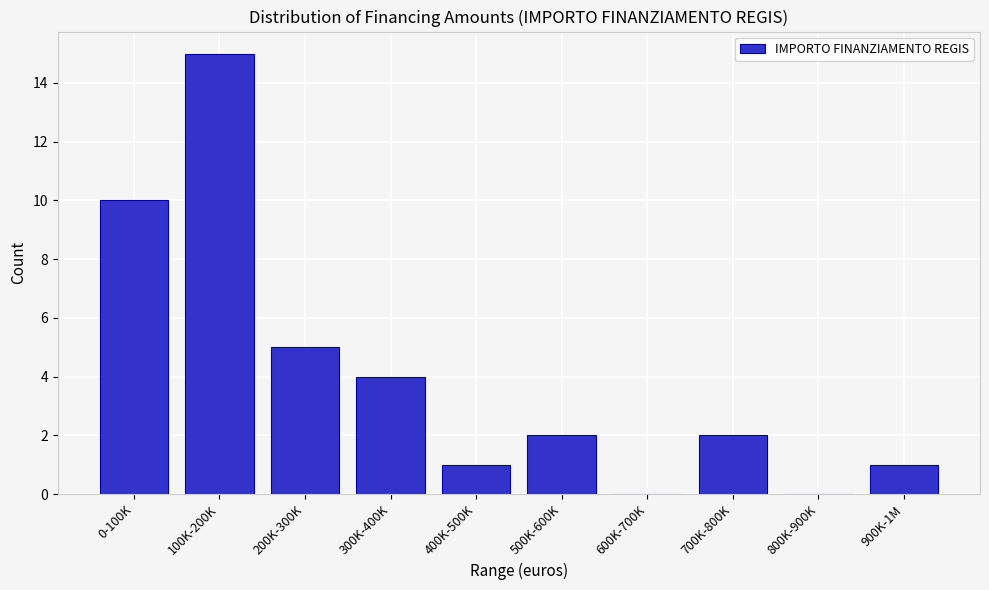

Reading right to left, list all the values displayed in this chart.

900K-1M=1	800K-900K=0	700K-800K=2	600K-700K=0	500K-600K=2	400K-500K=1	300K-400K=4	200K-300K=5	100K-200K=15	0-100K=10